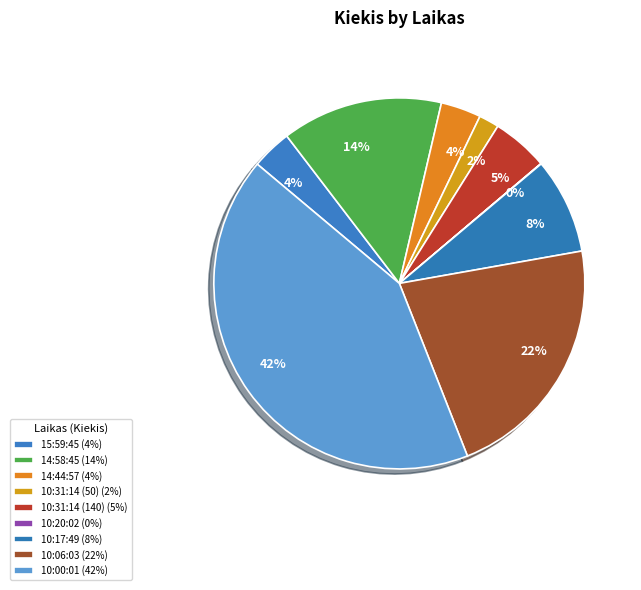

What is the smallest slice in the pie chart?

10:20:02